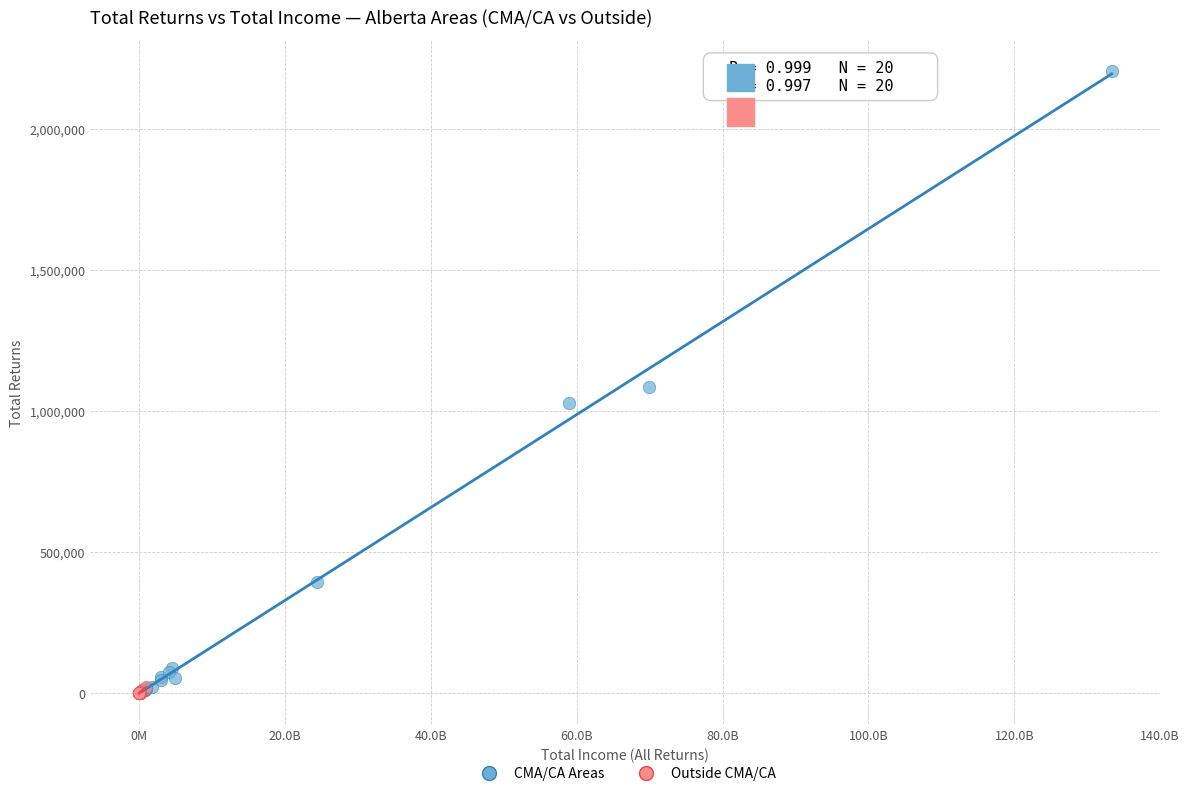

What are all the series names shown in the legend?

CMA/CA Areas, Outside CMA/CA